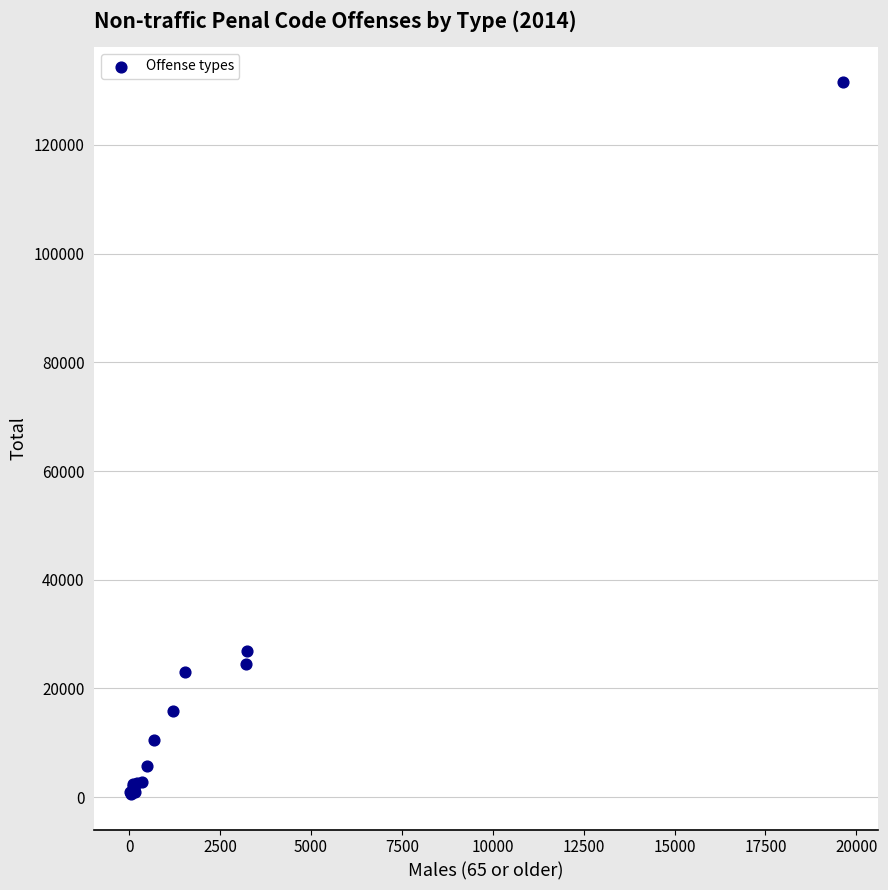

What Y value in the scatter plot is closest to 66044?

26851